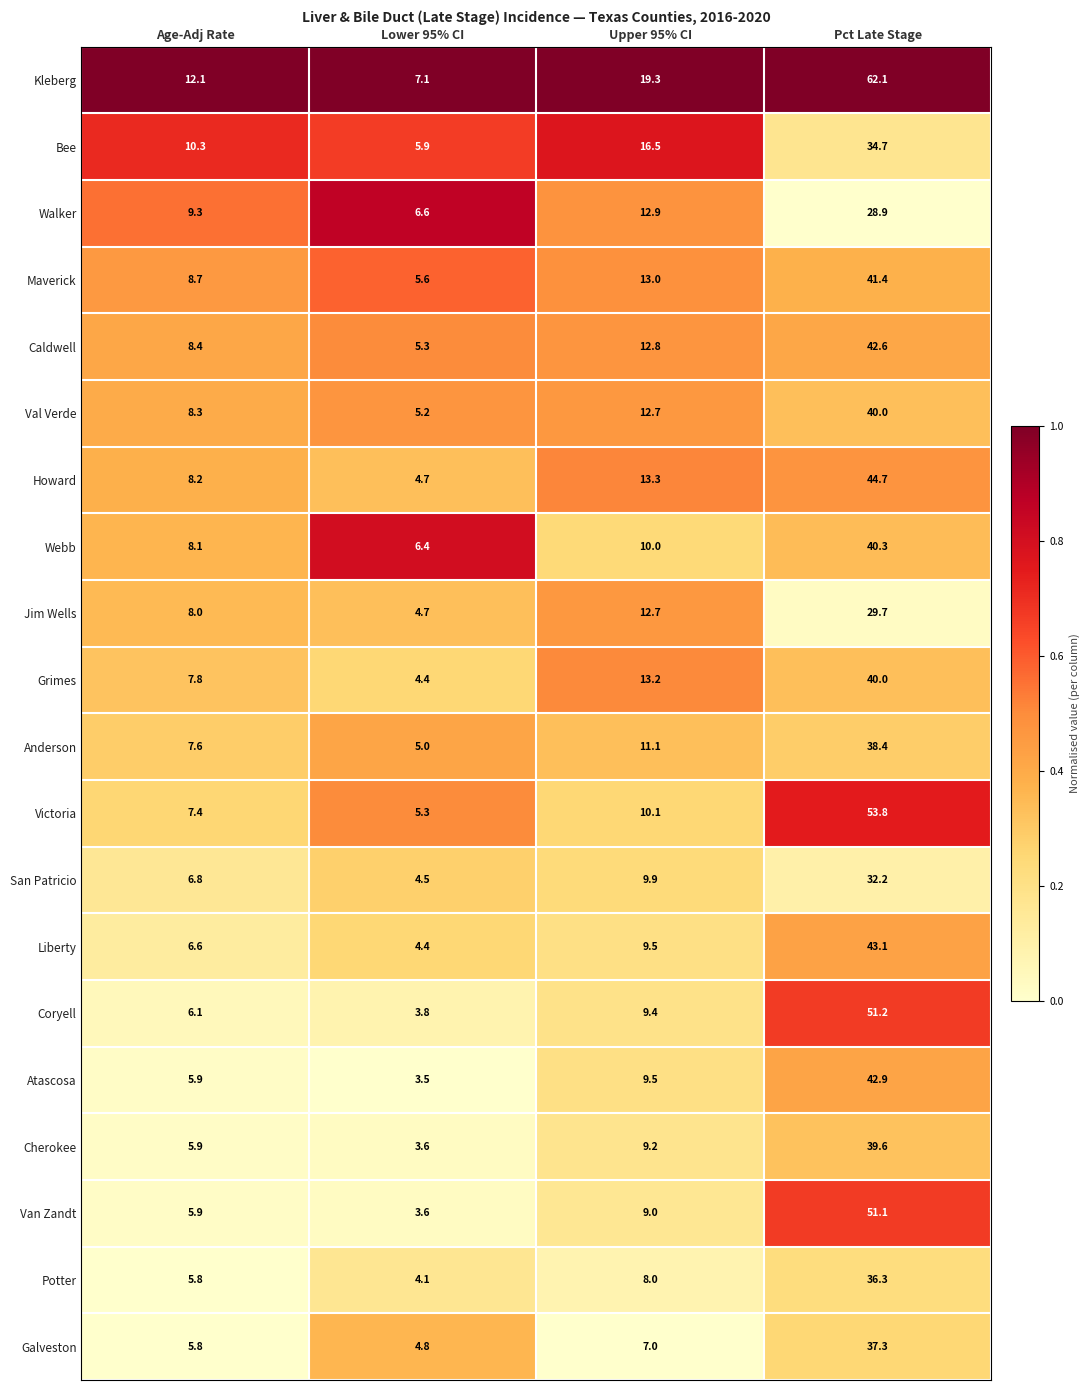

What is the difference between the highest and lowest values at Upper 95% CI?

12.3